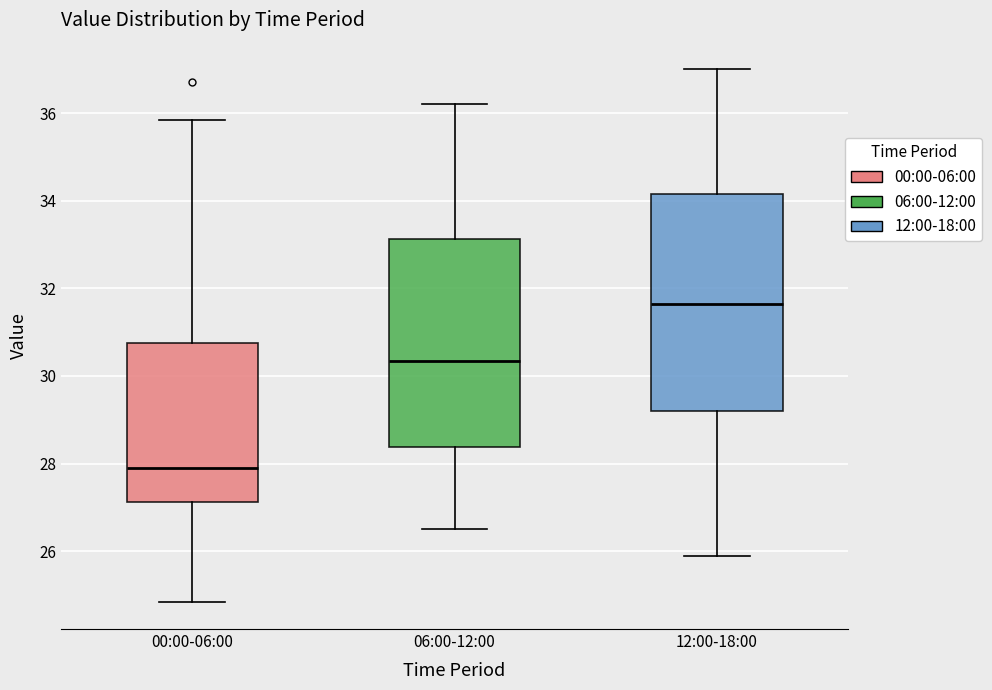

Where does the lower whisker of the box for 12:00-18:00 end on the y-axis? The values are not printed on the chart, so give them approximately, as read against the axis.

26.0